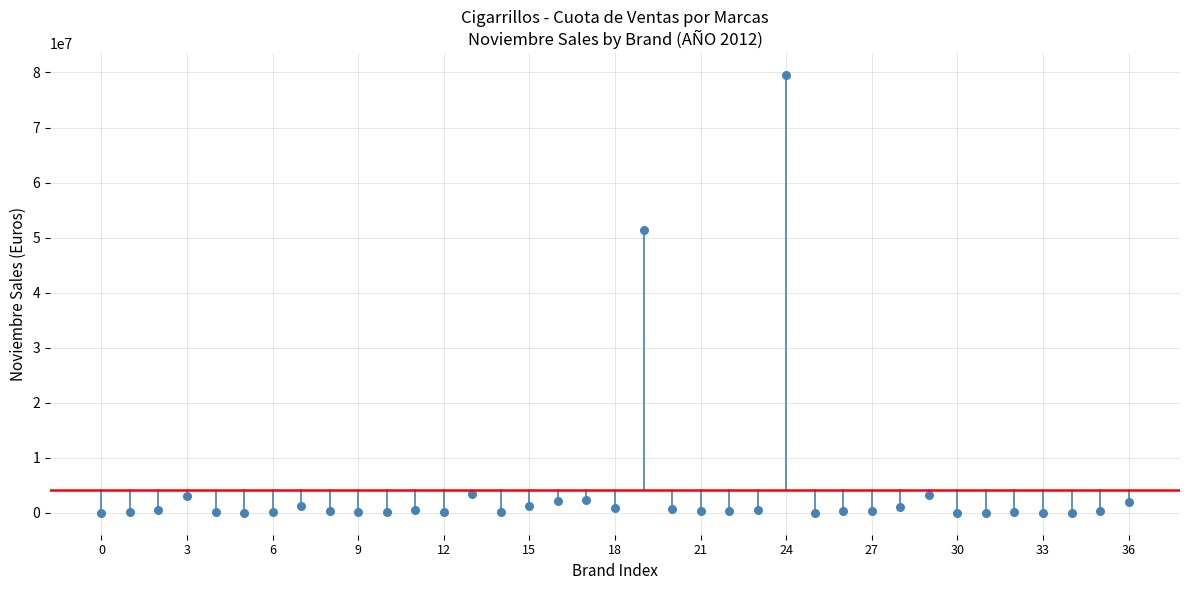

What Y value in the scatter plot is closest to 39750949?

51342833